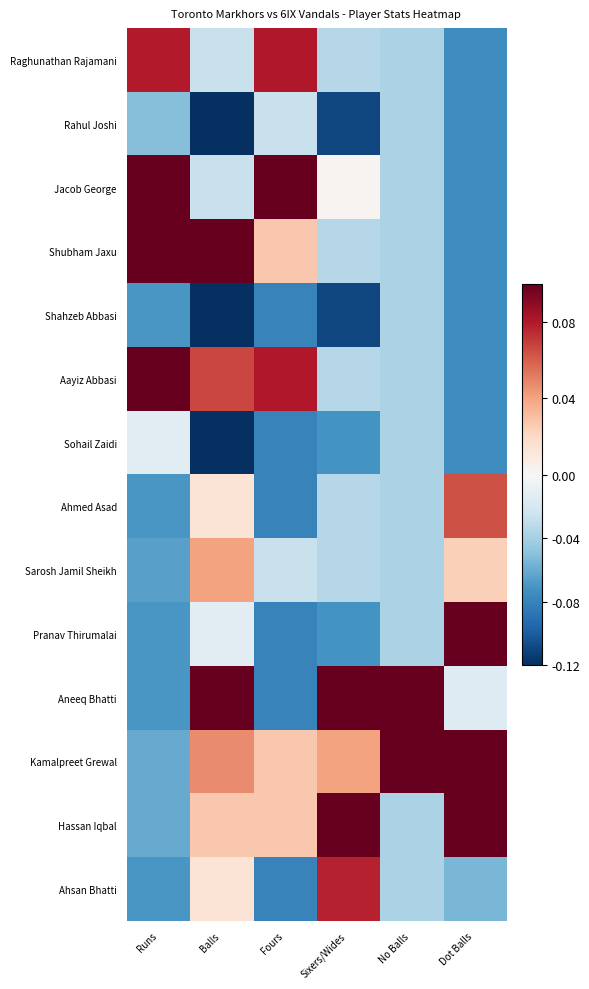

At which category is the sum across all series the highest?

No Balls